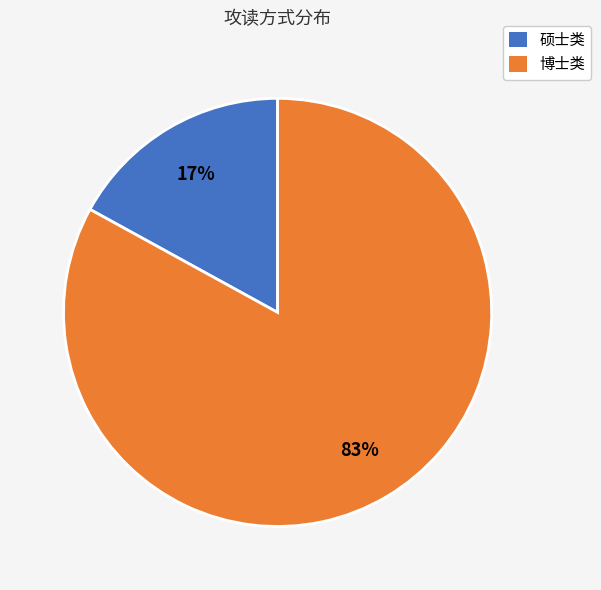

To the nearest percent, what is the difference between the largest and smallest slice percentages?

66%